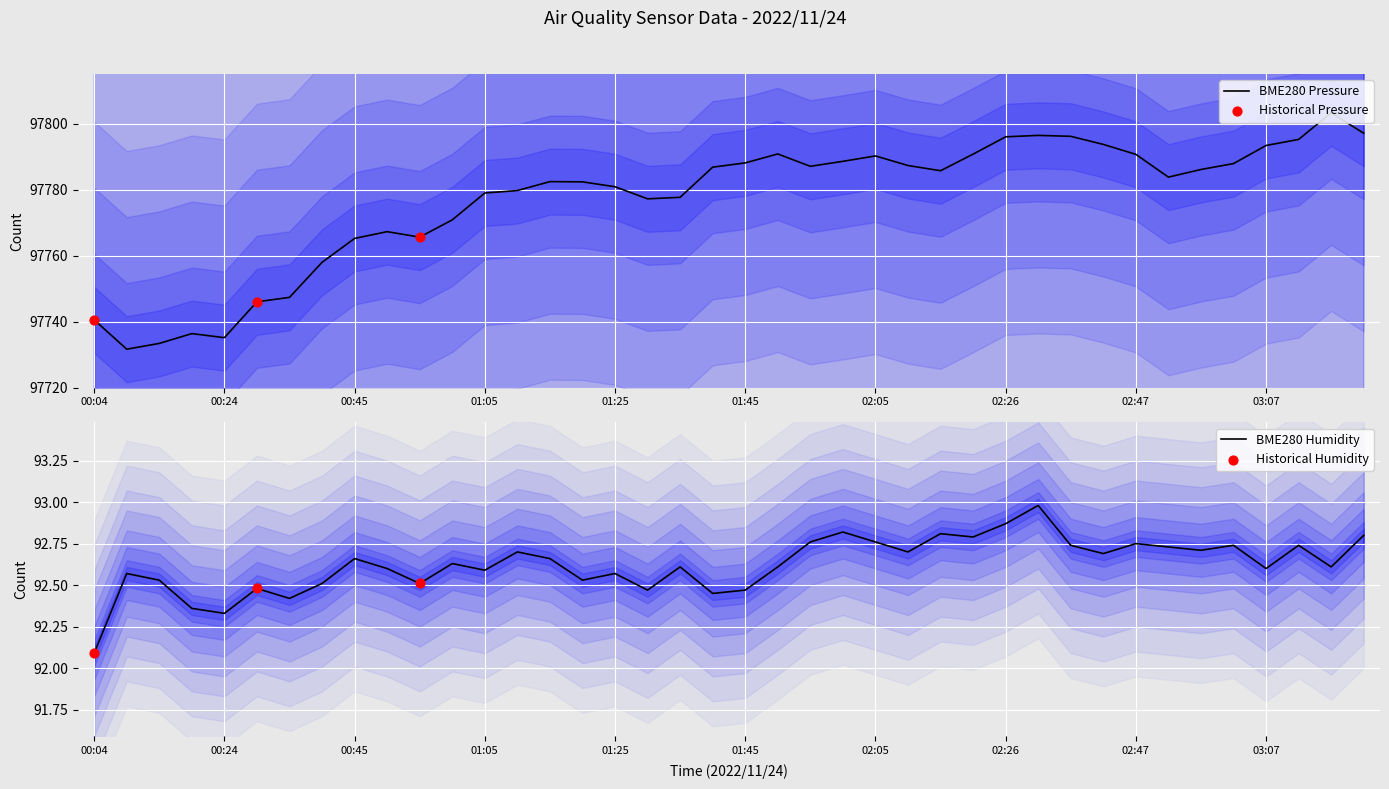

At how many categories does at least one series exceed 38806?

40